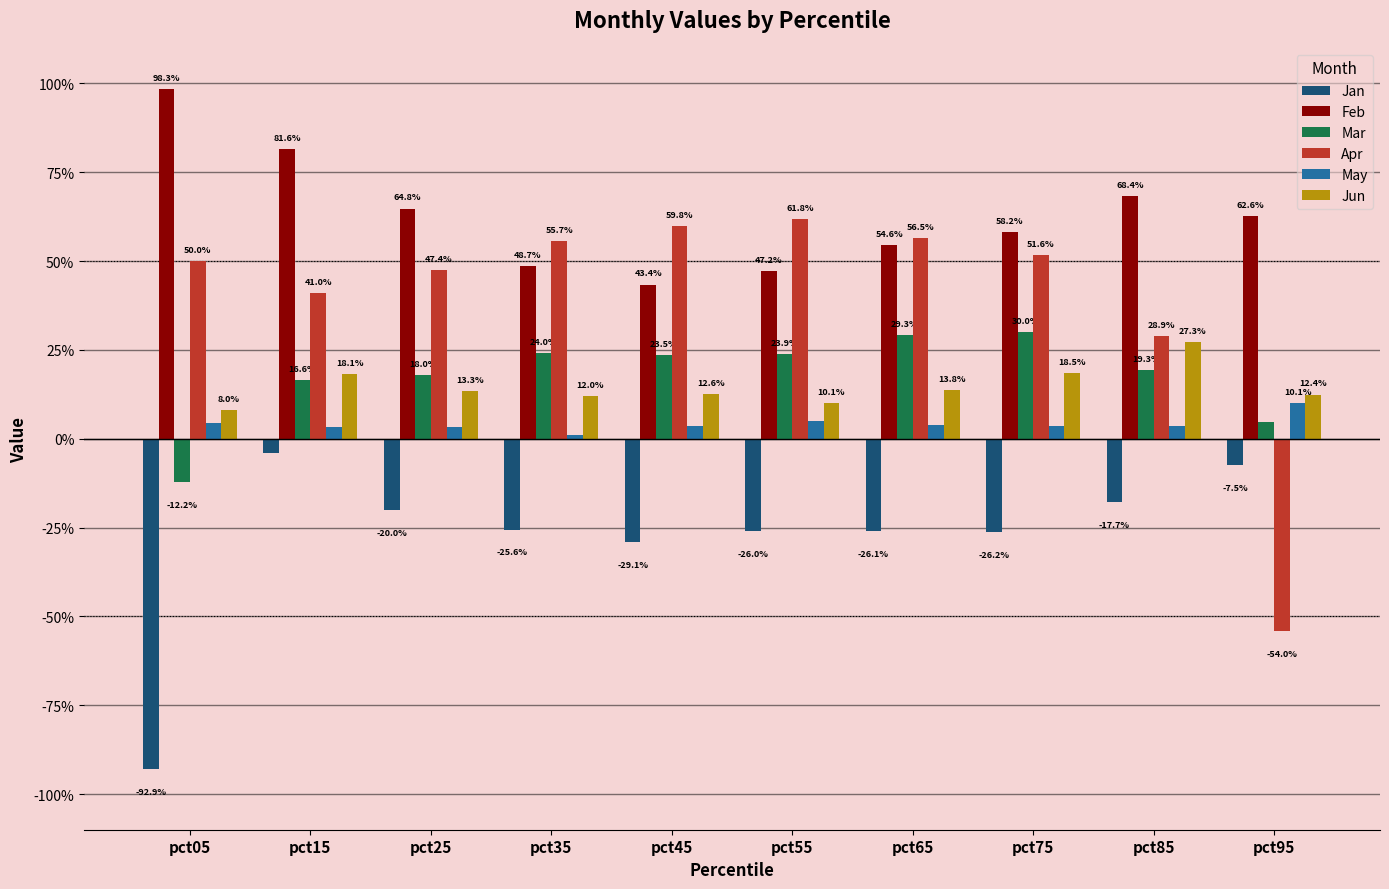

What are all the series names shown in the legend?

Jan, Feb, Mar, Apr, May, Jun